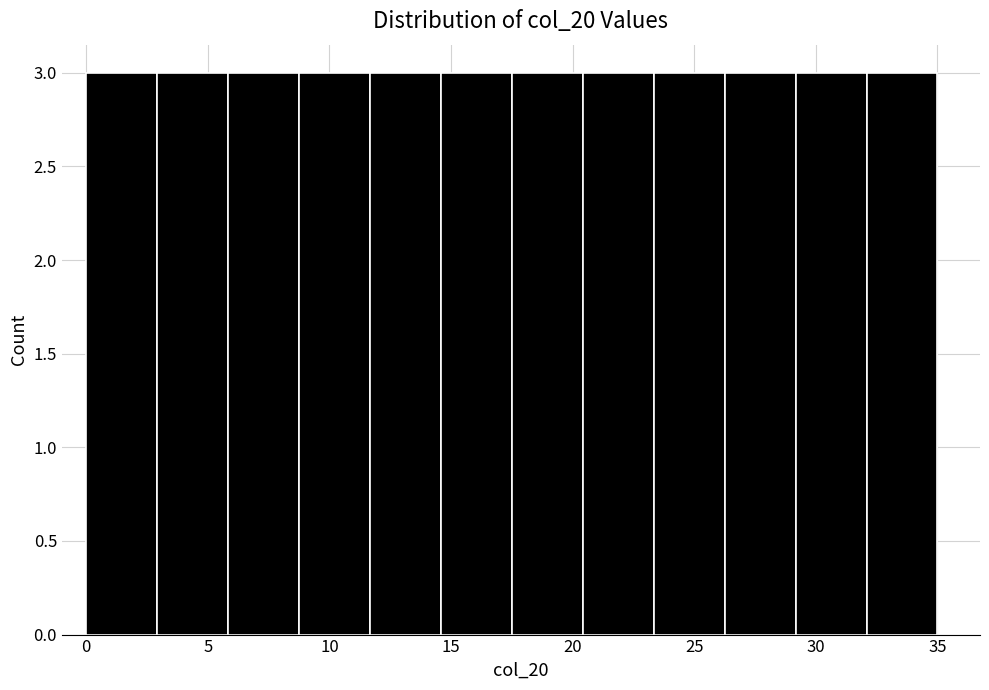

What is the height of the bar covering 17.5 to 20.5 on the x-axis? Neither the bar edges nor the heights are printed on the chart, so give them approximately, as read against the axes.

3